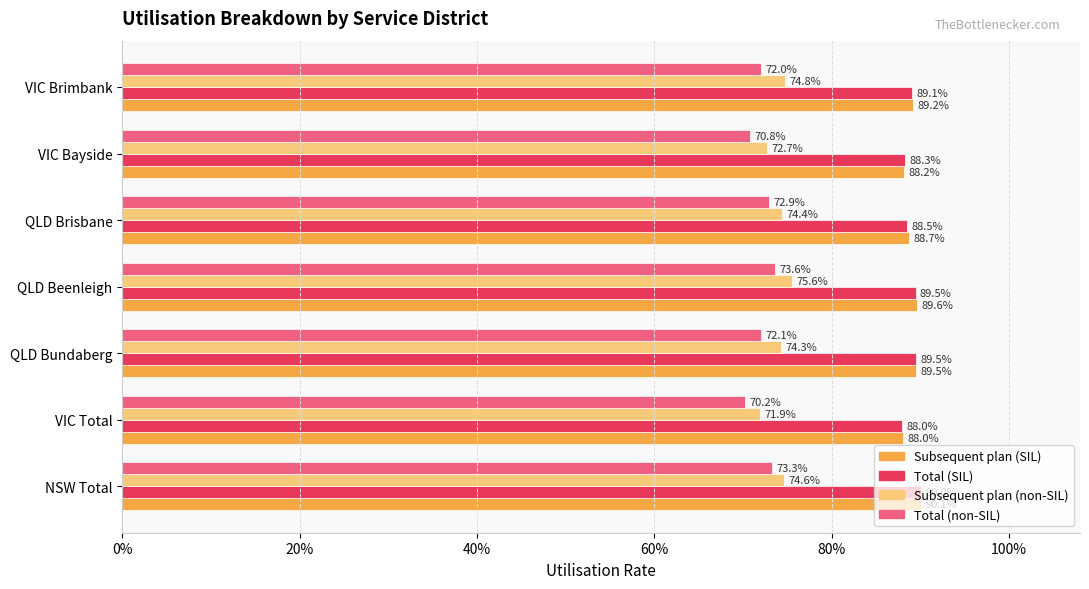

What are all the series names shown in the legend?

Subsequent plan (SIL), Total (SIL), Subsequent plan (non-SIL), Total (non-SIL)